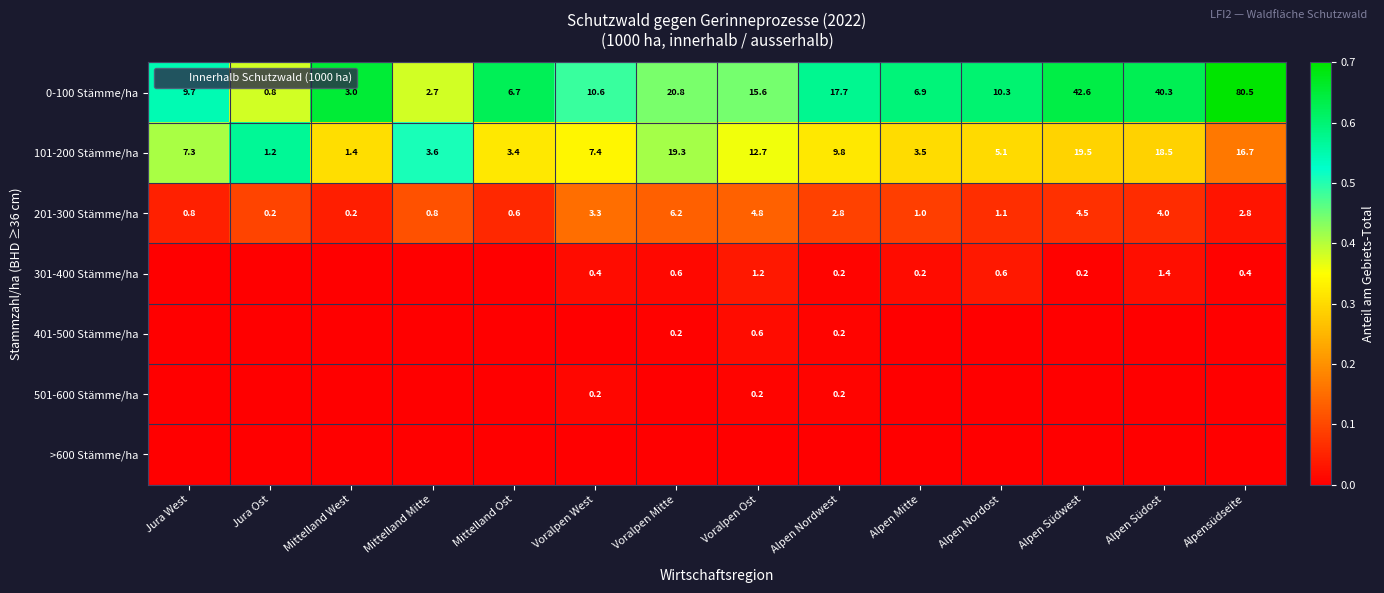

At how many categories does at least one series exceed 0?

14